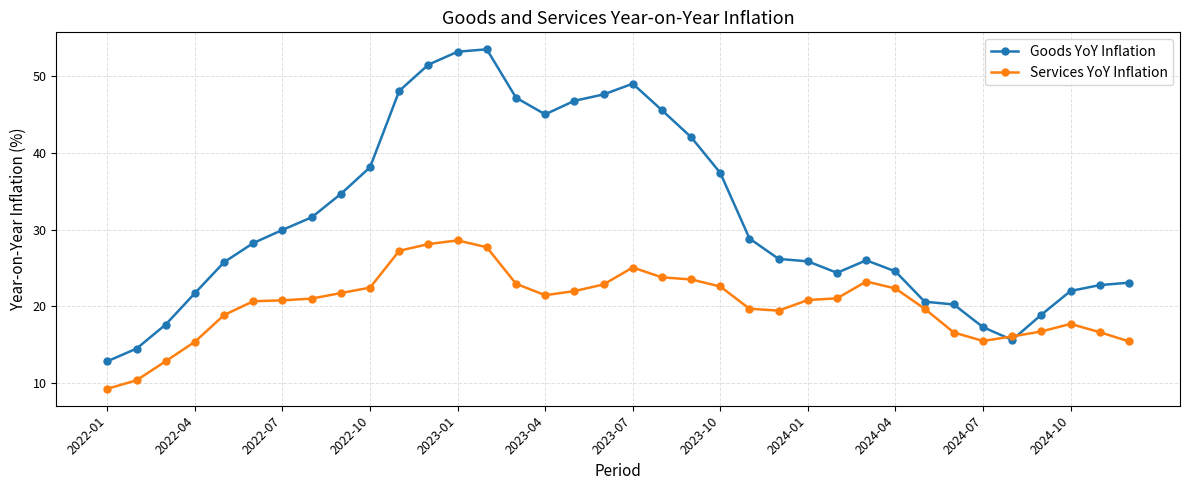

How many intersections are there between Goods YoY Inflation and Services YoY Inflation?

2